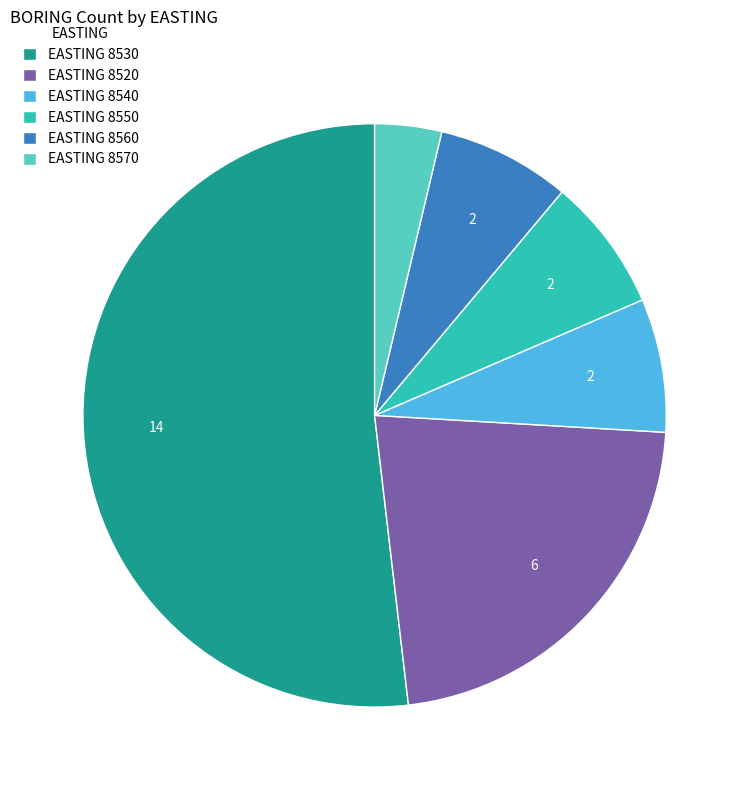

Count the number of slices in the pie.

6